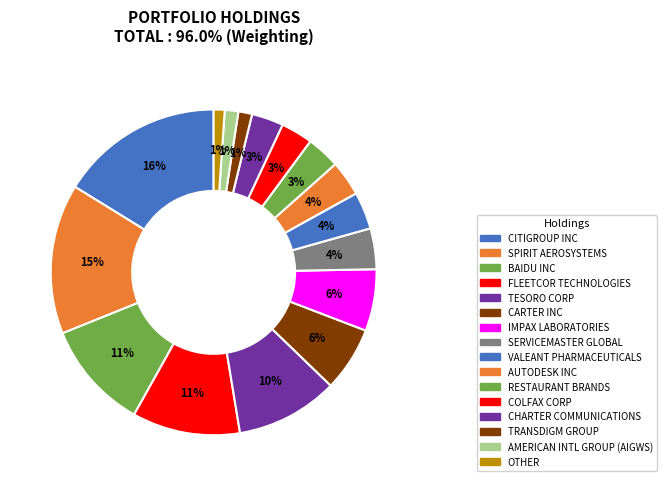

The IMPAX LABORATORIES slice represents 1% of the pie. True or false?

False